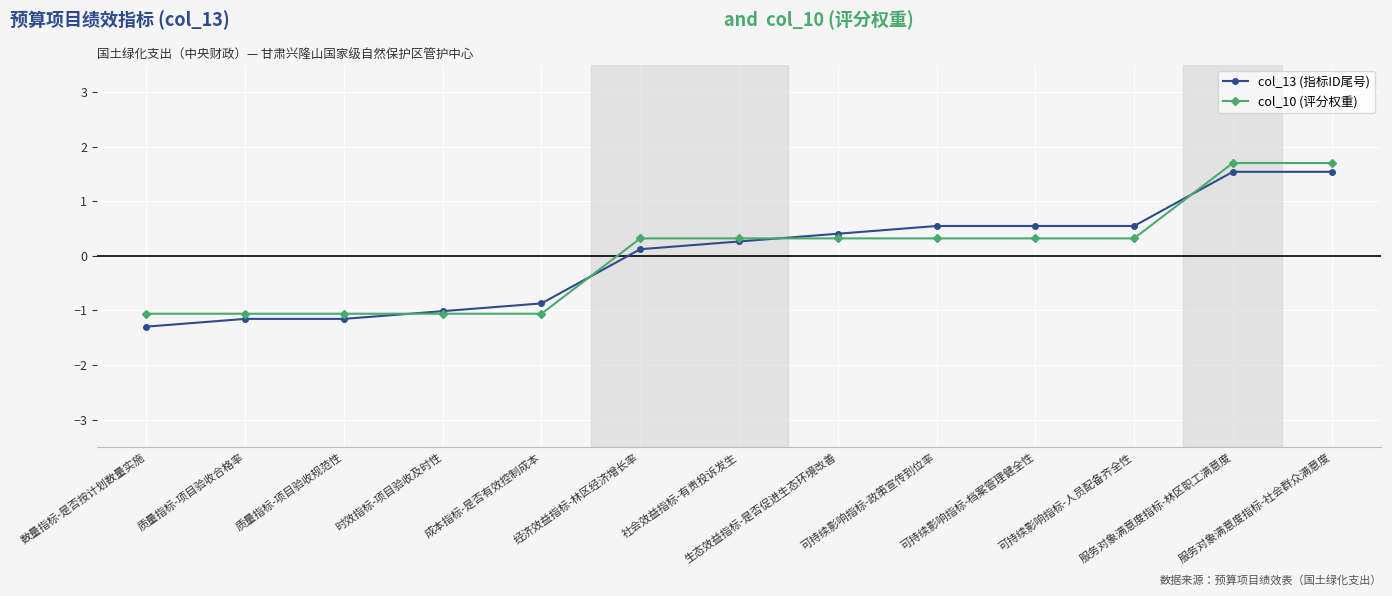

Read the col_10 (评分权重) value at 服务对象满意度指标-林区职工满意度.

1.7